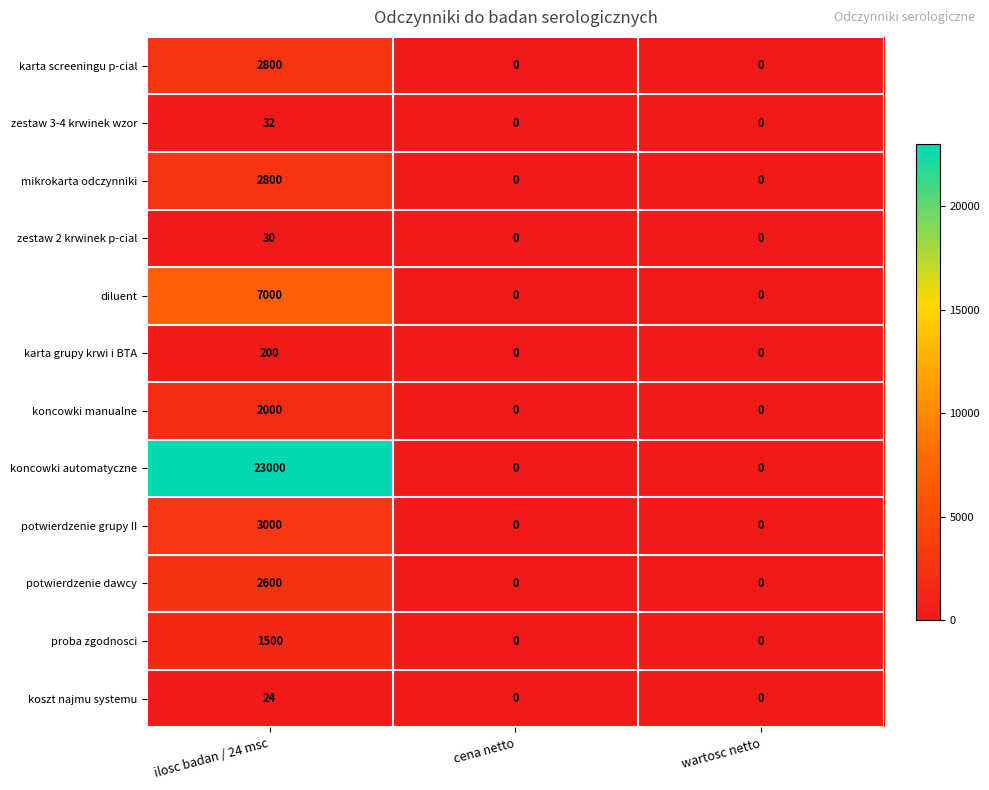

What is the sum of all potwierdzenie grupy II values?

3000